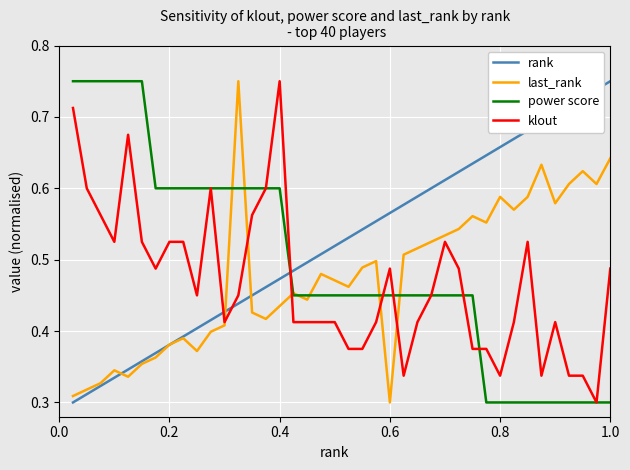

Which series has the largest total across all categories?

rank